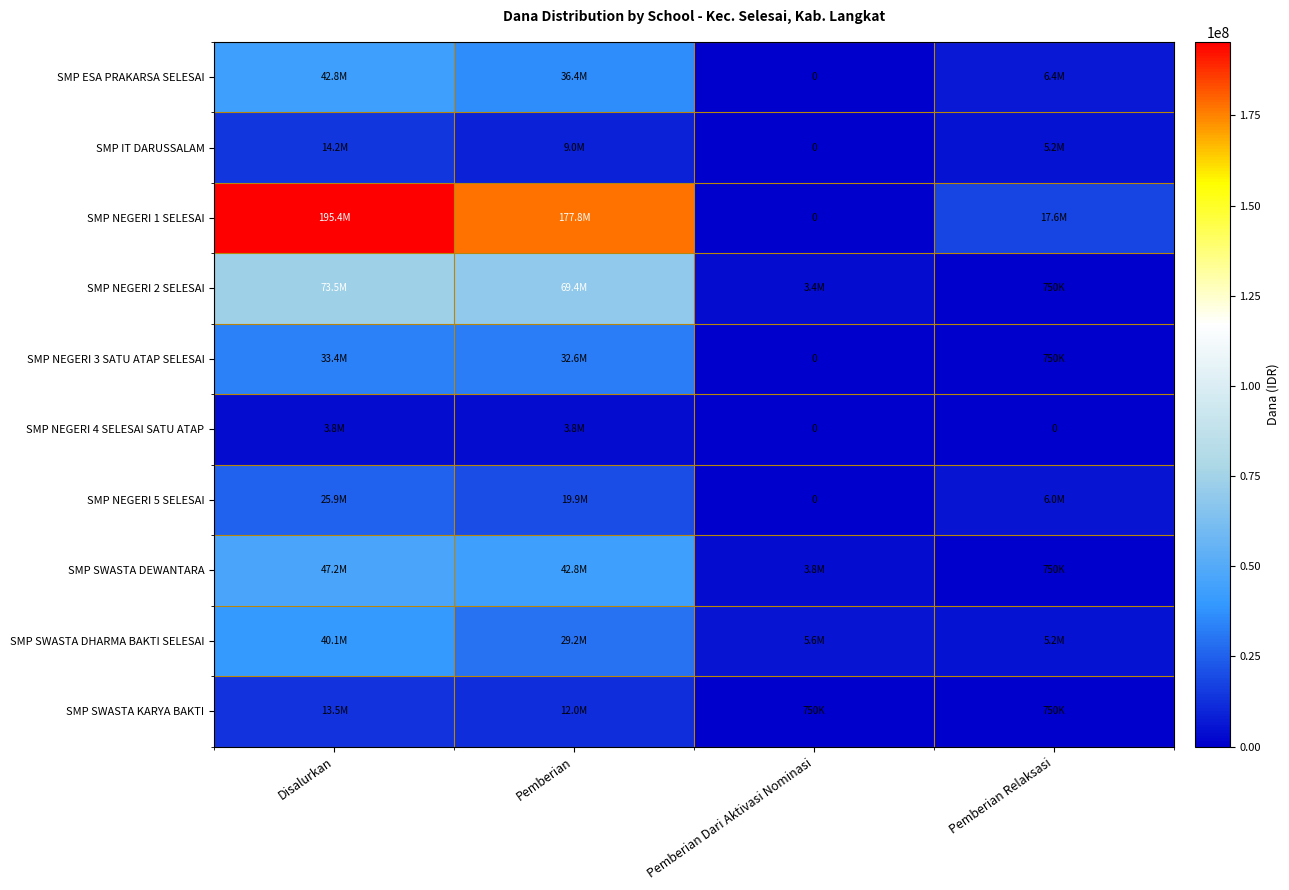

At which label does SMP IT DARUSSALAM reach its peak?

Disalurkan